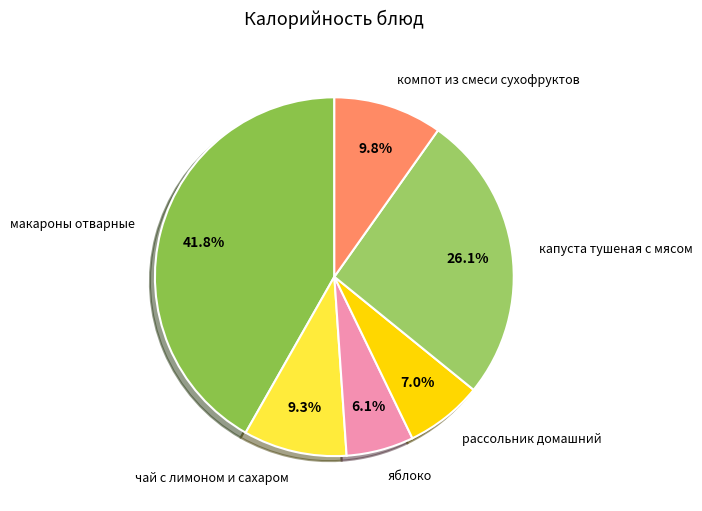

What is the total percentage of капуста тушеная с мясом and макароны отварные?

67.8%